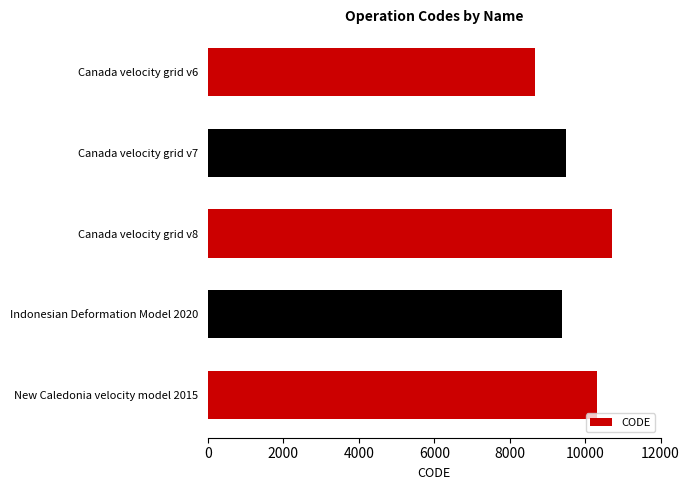

What is the change in value from Canada velocity grid v7 to Canada velocity grid v8?

+1224